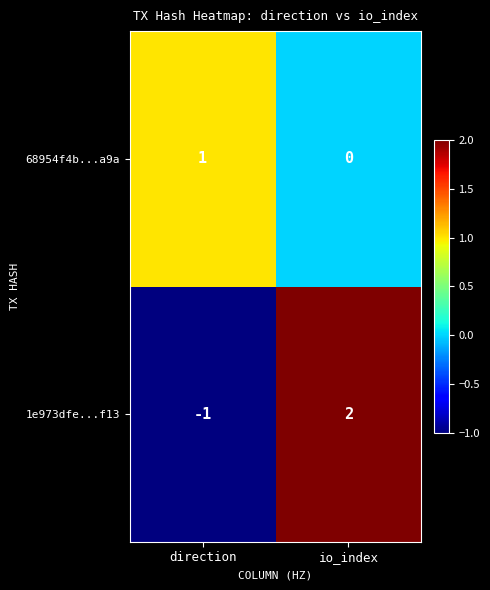

Which series has the widest spread of values?

1e973dfe...f13